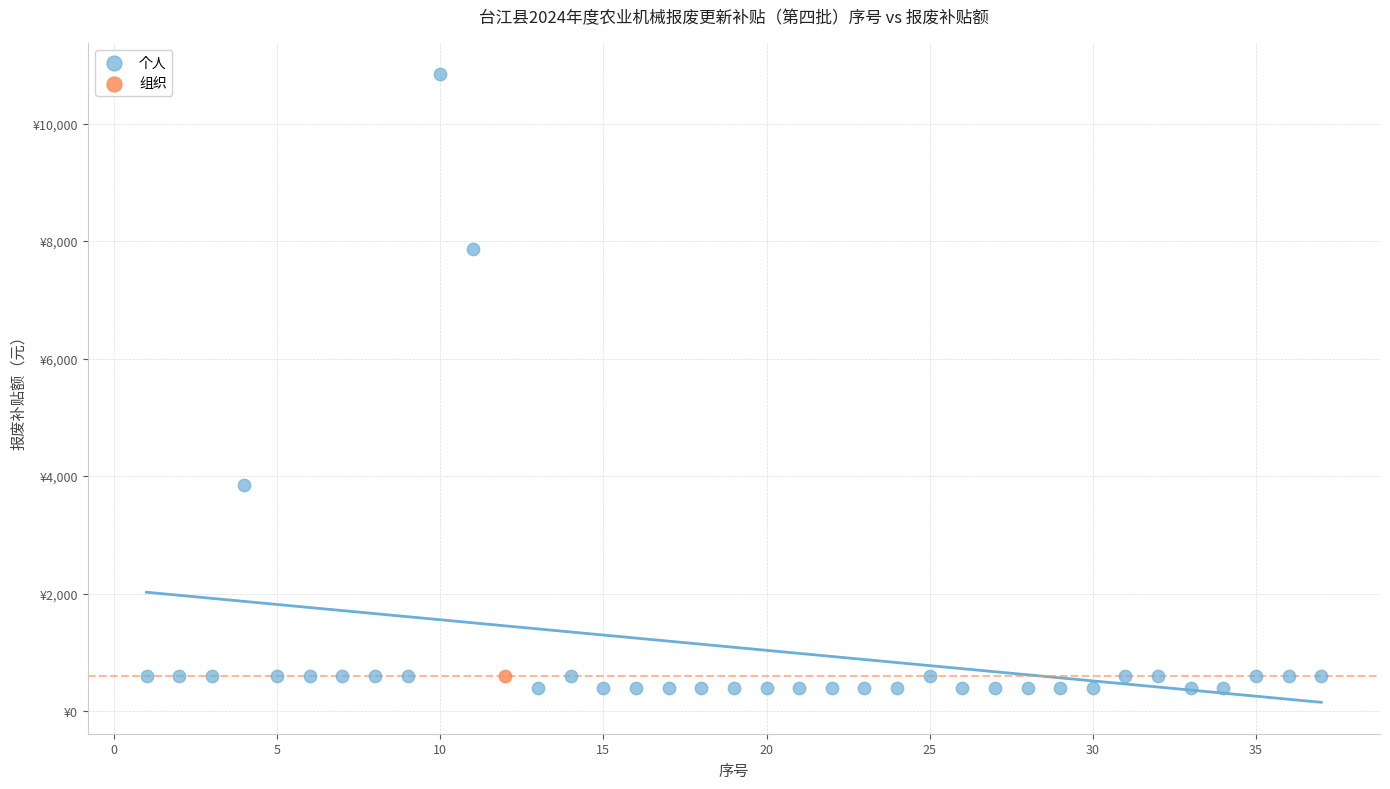

What are all the series names shown in the legend?

个人, 组织